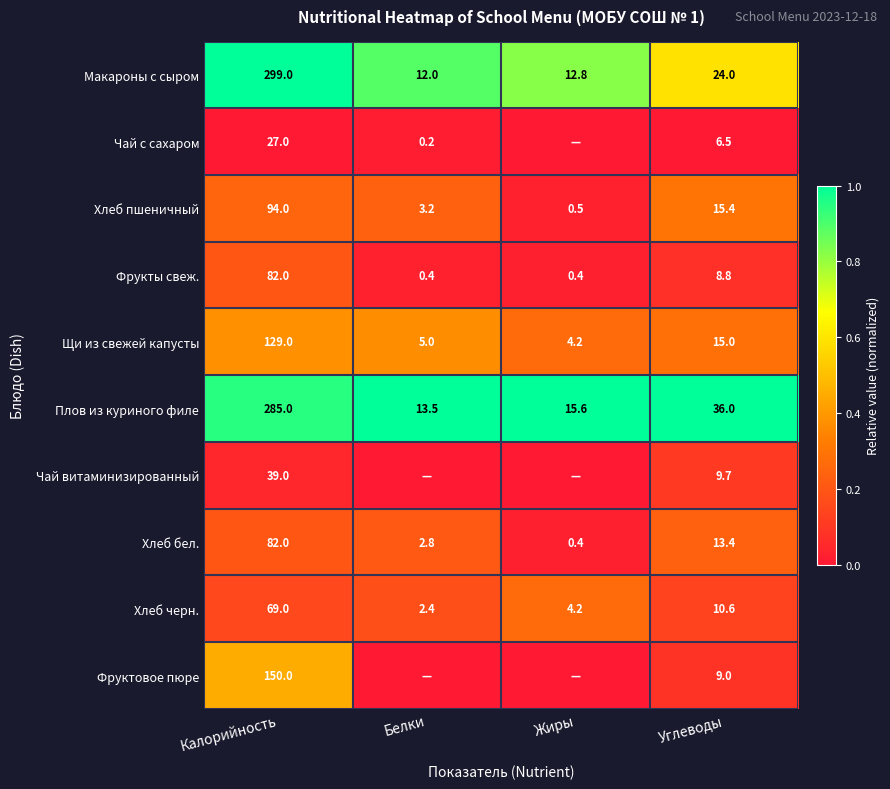

Which series changed the most between Калорийность and Углеводы?

Макароны с сыром